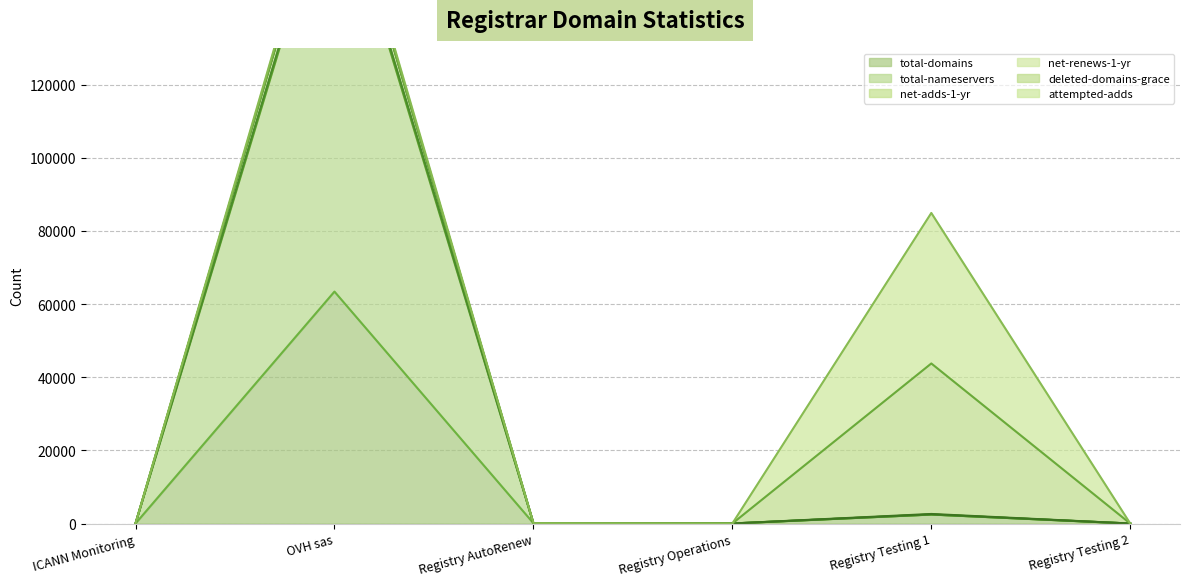

What is the highest value of the total-domains series?

63409